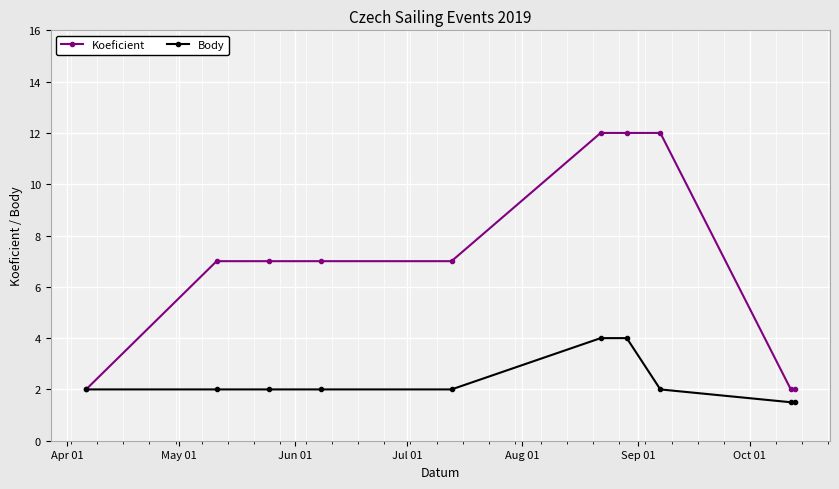

What is the highest value of the Koeficient series?

12.0